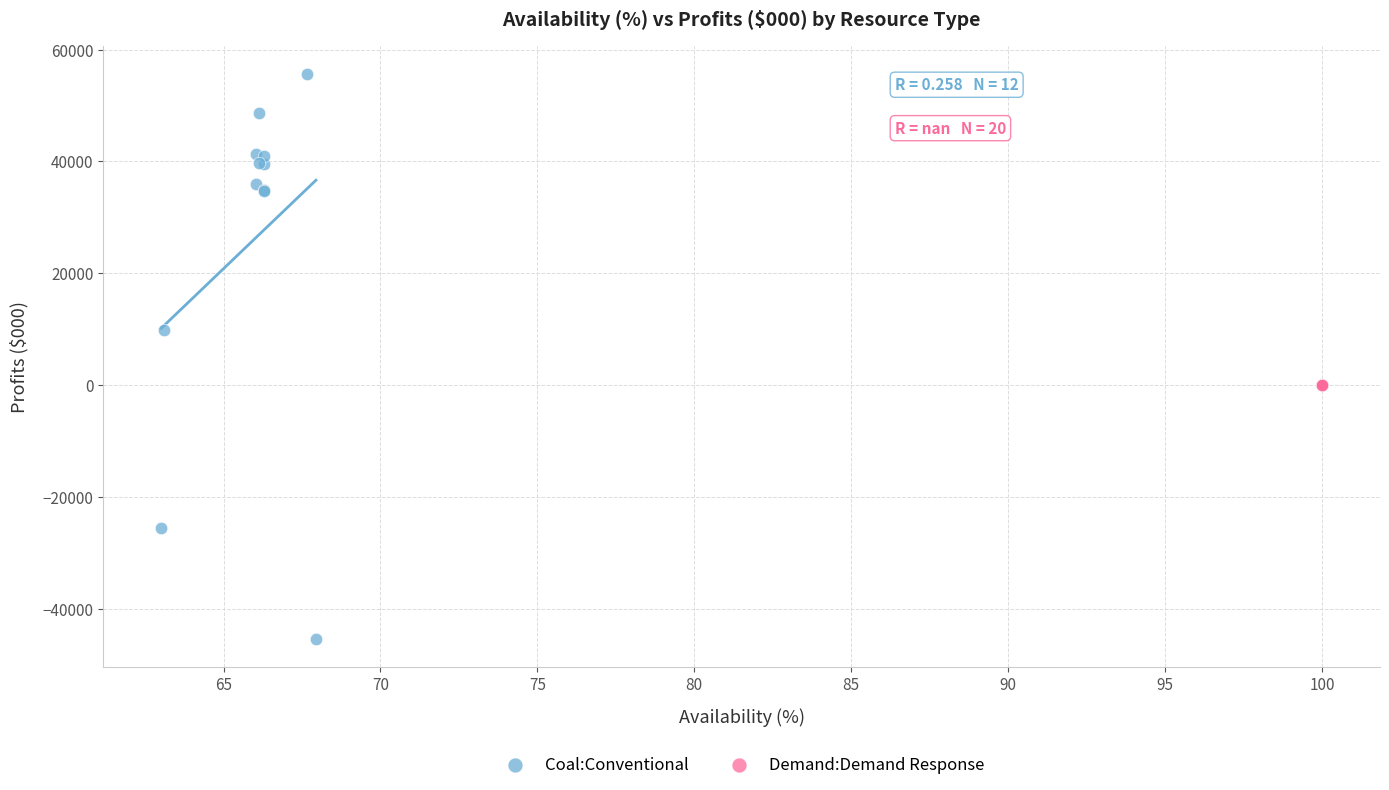

Which series reaches the maximum Y coordinate?

Coal:Conventional